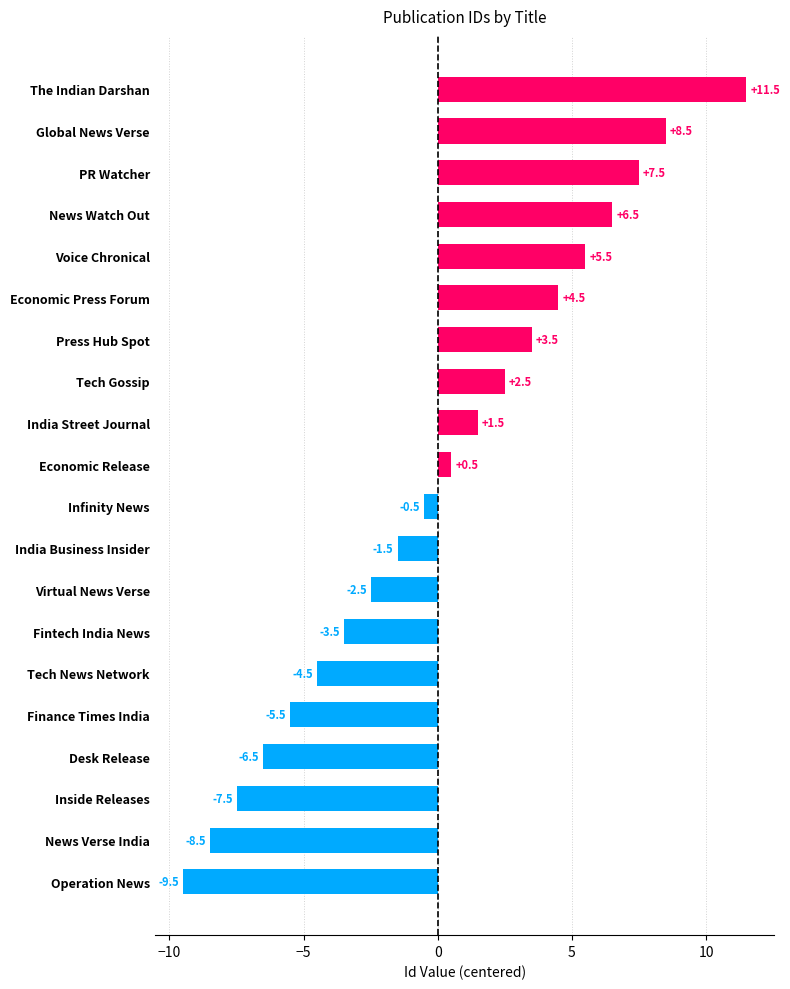

Which category has the lowest value across all series?

Operation News